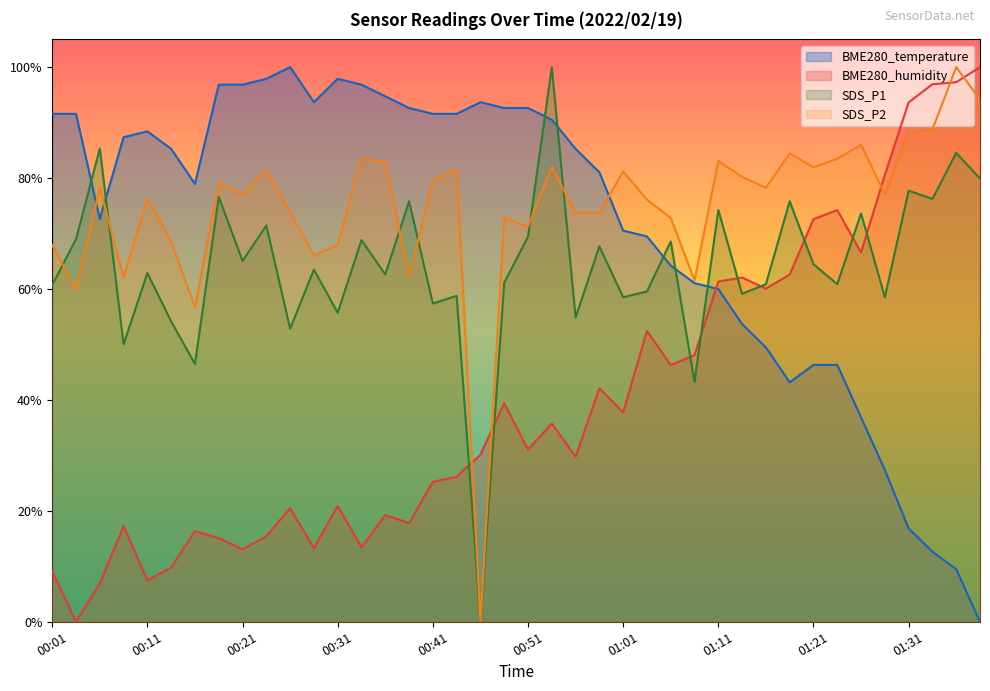

At which label does BME280_humidity reach its peak?

01:39